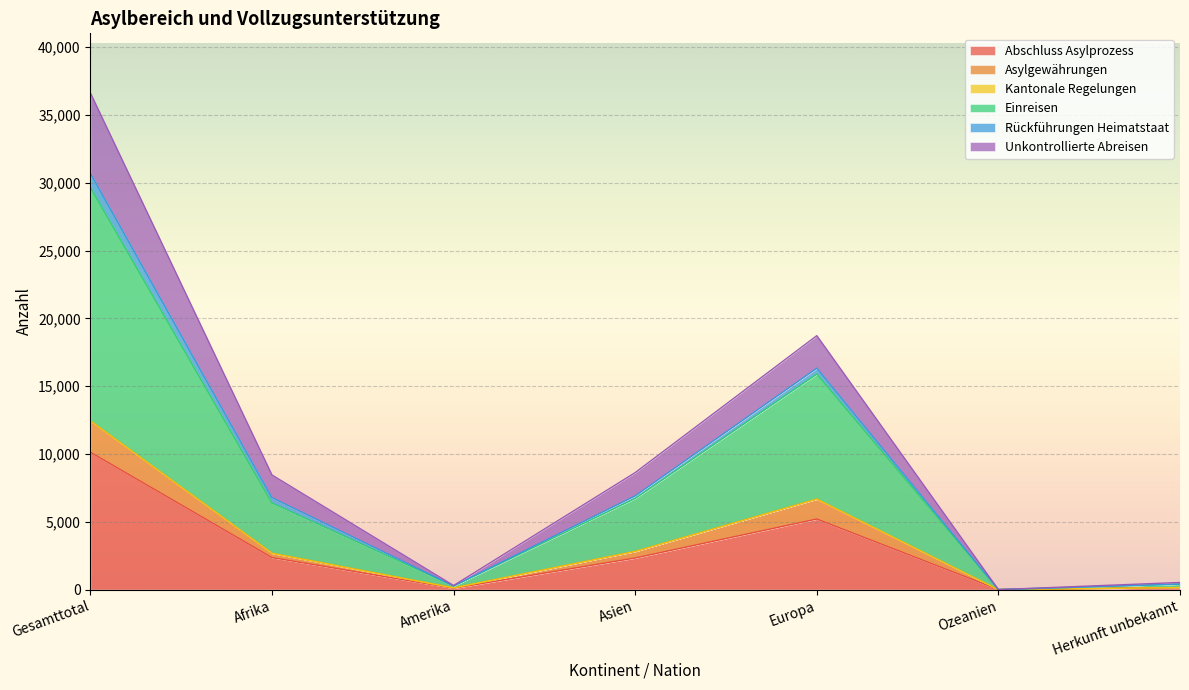

Is it true that Abschluss Asylprozess equals 2330 at Asien?

True